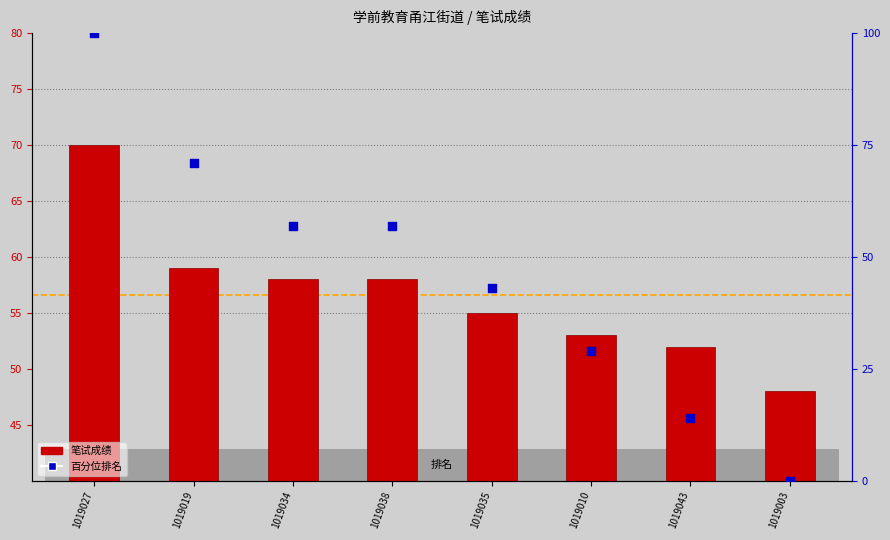

Is the value of 笔试成绩 at 1019038 greater than the value of 百分位排名 at 1019003?

Yes